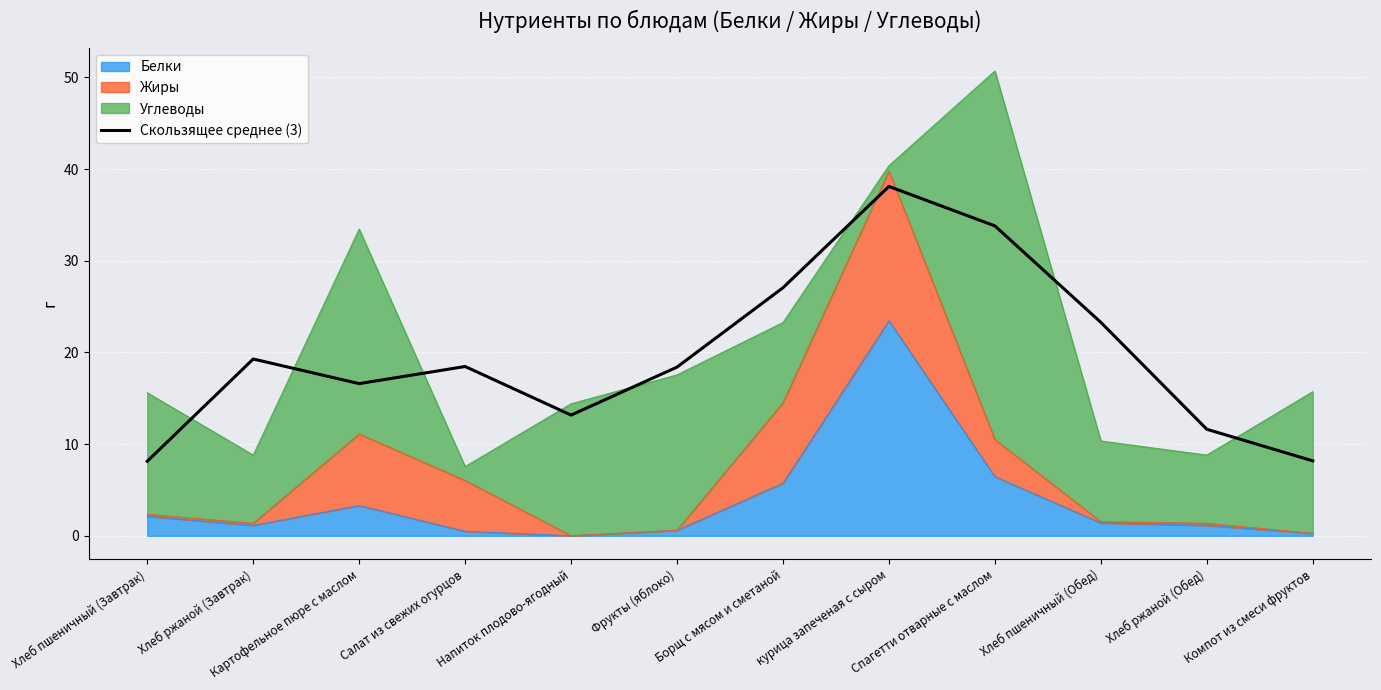

Reading right to left, transcribe all the data shown in this chart.

Компот из смеси фруктов=8.2	Хлеб ржаной (Обед)=11.6	Хлеб пшеничный (Обед)=23.3	Спагетти отварные с маслом=33.8	курица запеченая с сыром=38.1	Борщ с мясом и сметаной=27.1	Фрукты (яблоко)=18.4	Напиток плодово-ягодный=13.2	Салат из свежих огурцов=18.5	Картофельное пюре с маслом=16.6	Хлеб ржаной (Завтрак)=19.3	Хлеб пшеничный (Завтрак)=8.1